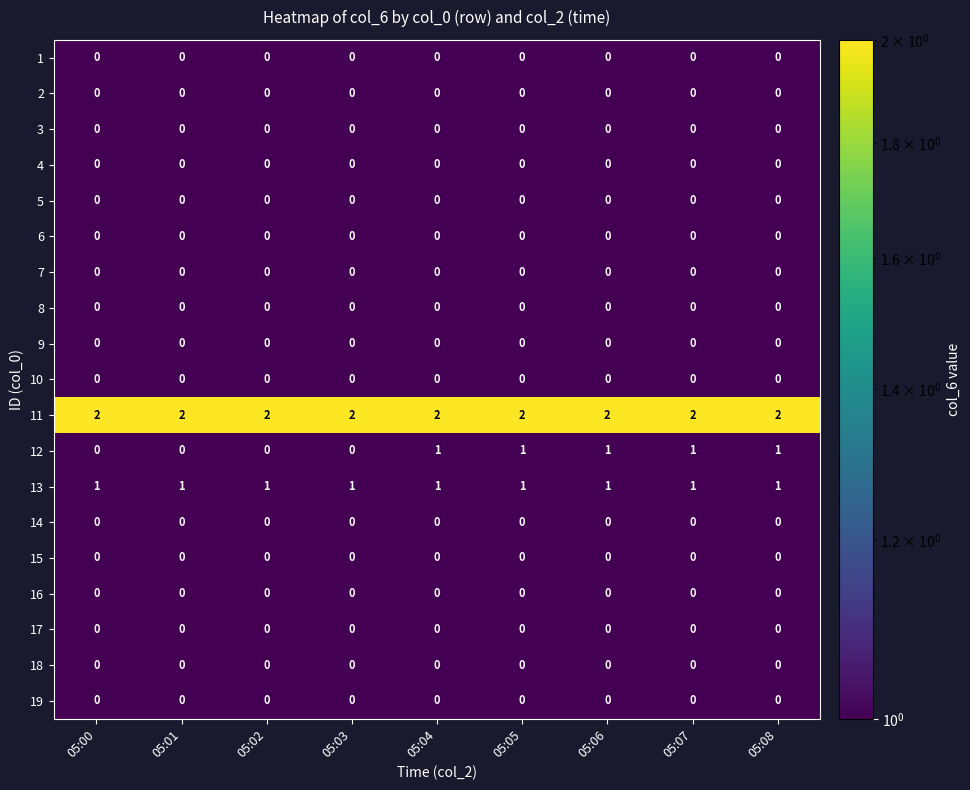

What is the total value across all series at 05:03?

3